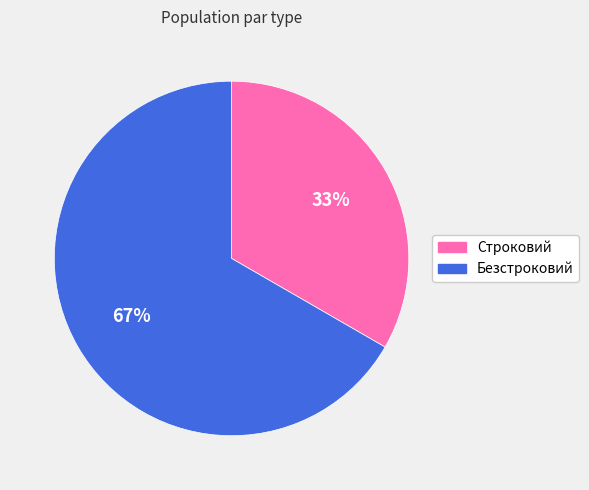

To the nearest percent, what is the average slice percentage?

50%